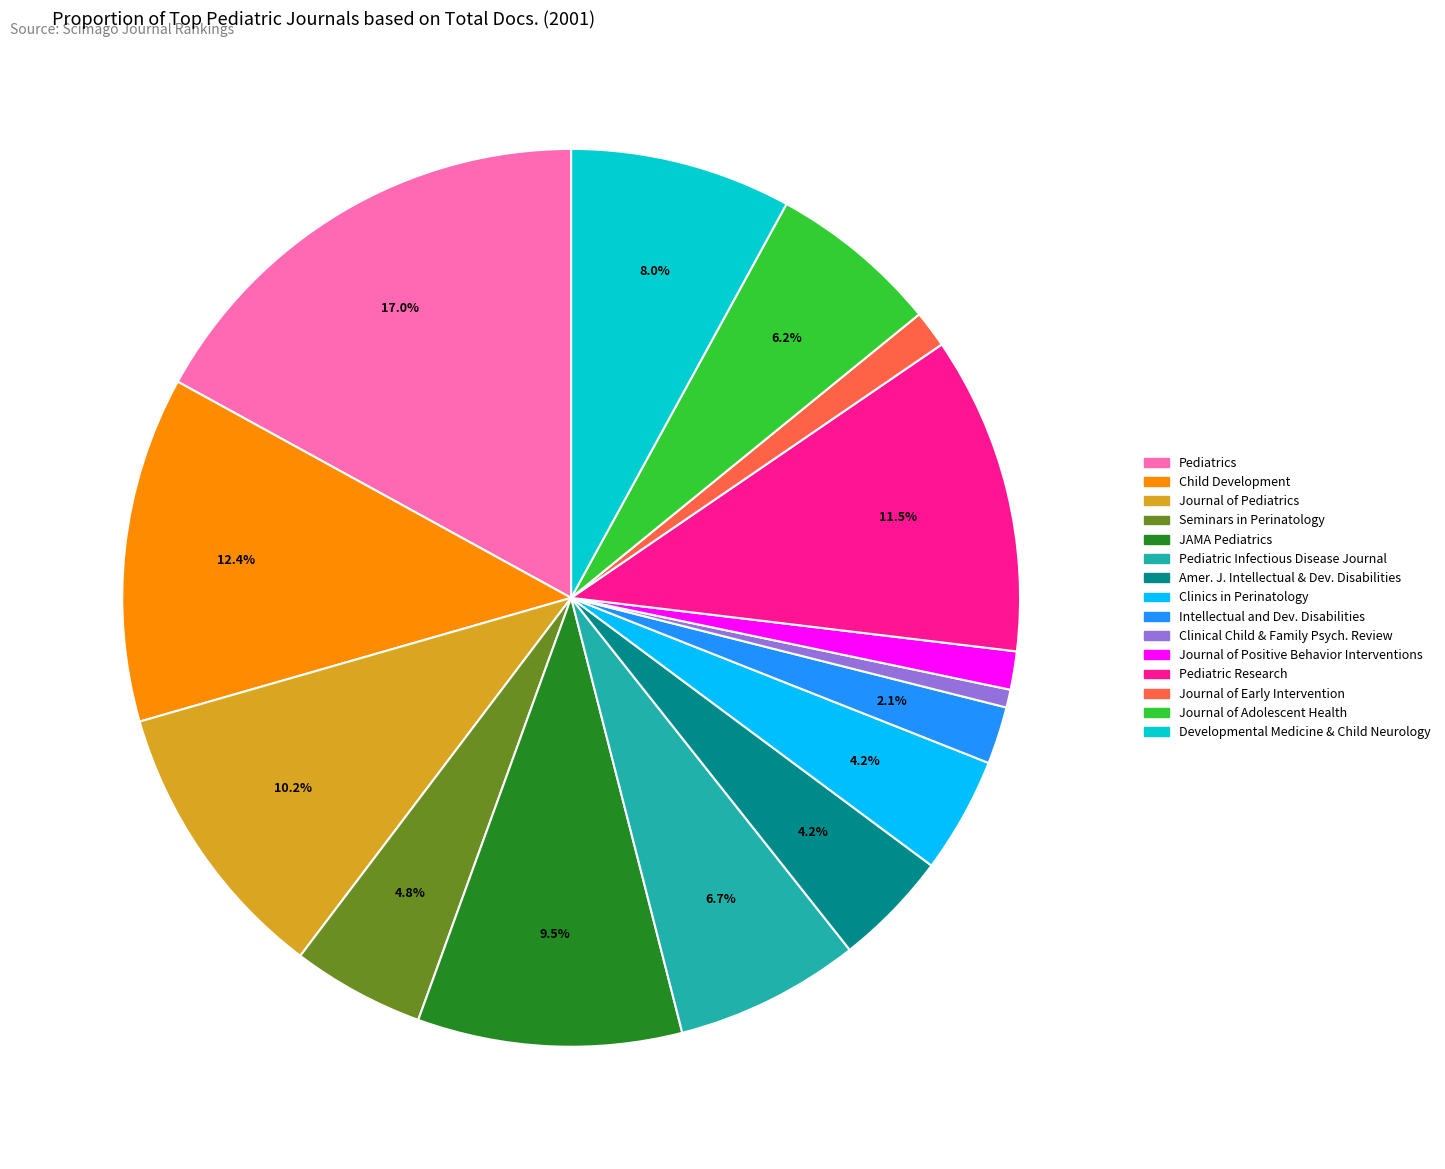

Which has a higher value, JAMA Pediatrics or Intellectual and Dev. Disabilities?

JAMA Pediatrics